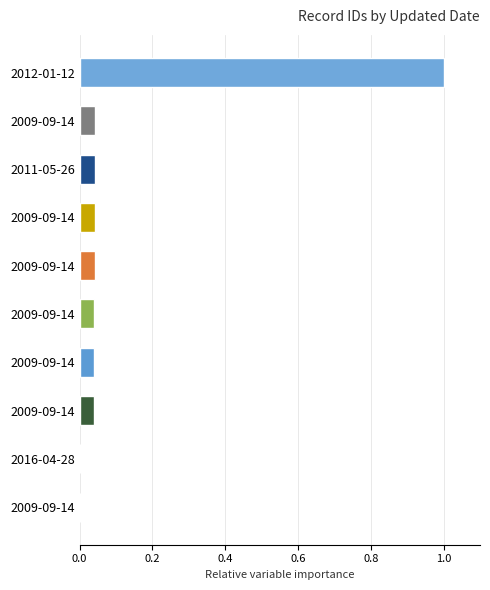

Are the bars horizontal?

Yes